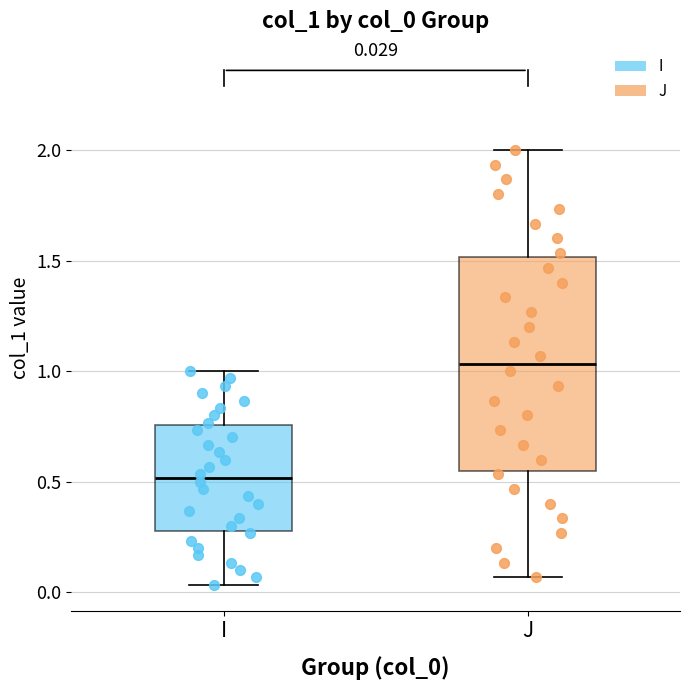

Comparing the boxes themselves (not the whiskers), which one is the tallest?

J